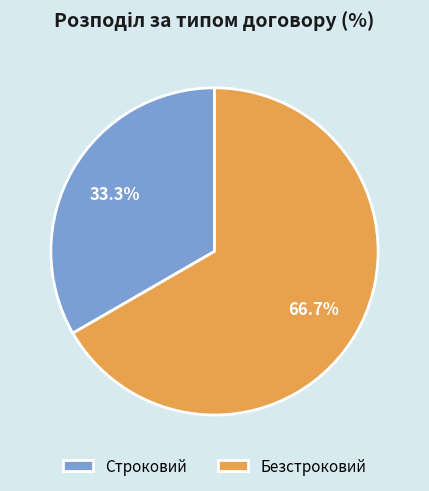

Between Безстроковий and Строковий, which is larger?

Безстроковий